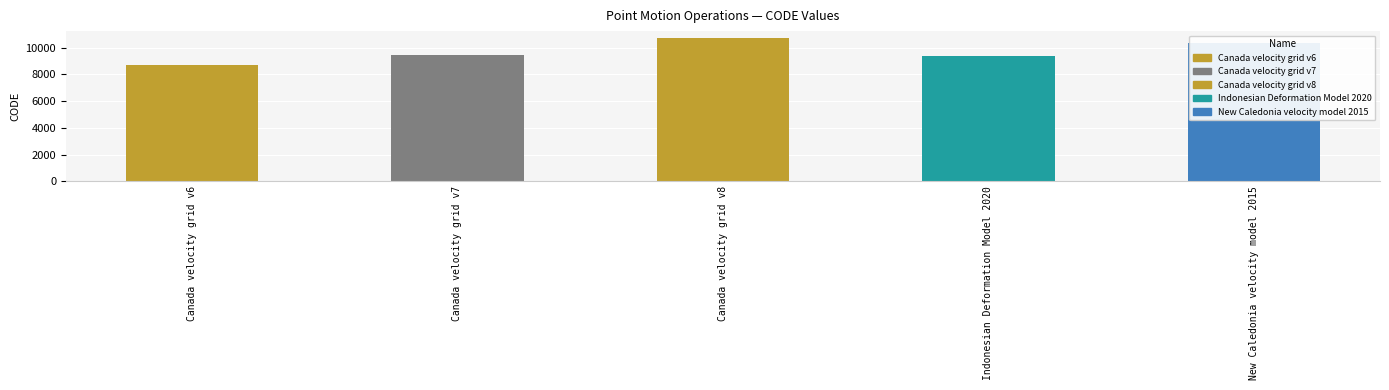

At which category does the chart reach its peak across all series?

Canada velocity grid v8